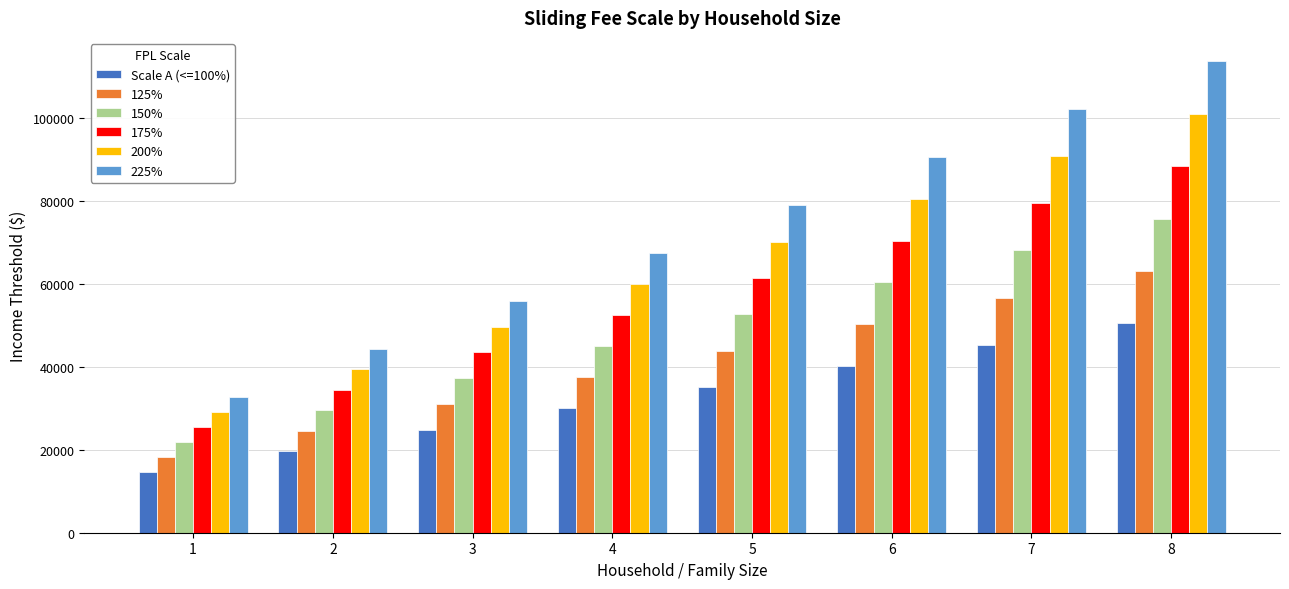

Reading left to right, extract all data points from this chart.

Scale A (<=100%): 14580	19720	24860	30000	35140	40280	45420	50560
125%: 18225	24650	31075	37500	43925	50350	56775	63200
150%: 21870	29580	37290	45000	52710	60420	68130	75840
175%: 25515	34510	43505	52500	61495	70490	79485	88480
200%: 29160	39440	49720	60000	70280	80560	90840	101120
225%: 32805	44370	55935	67500	79065	90630	102195	113760